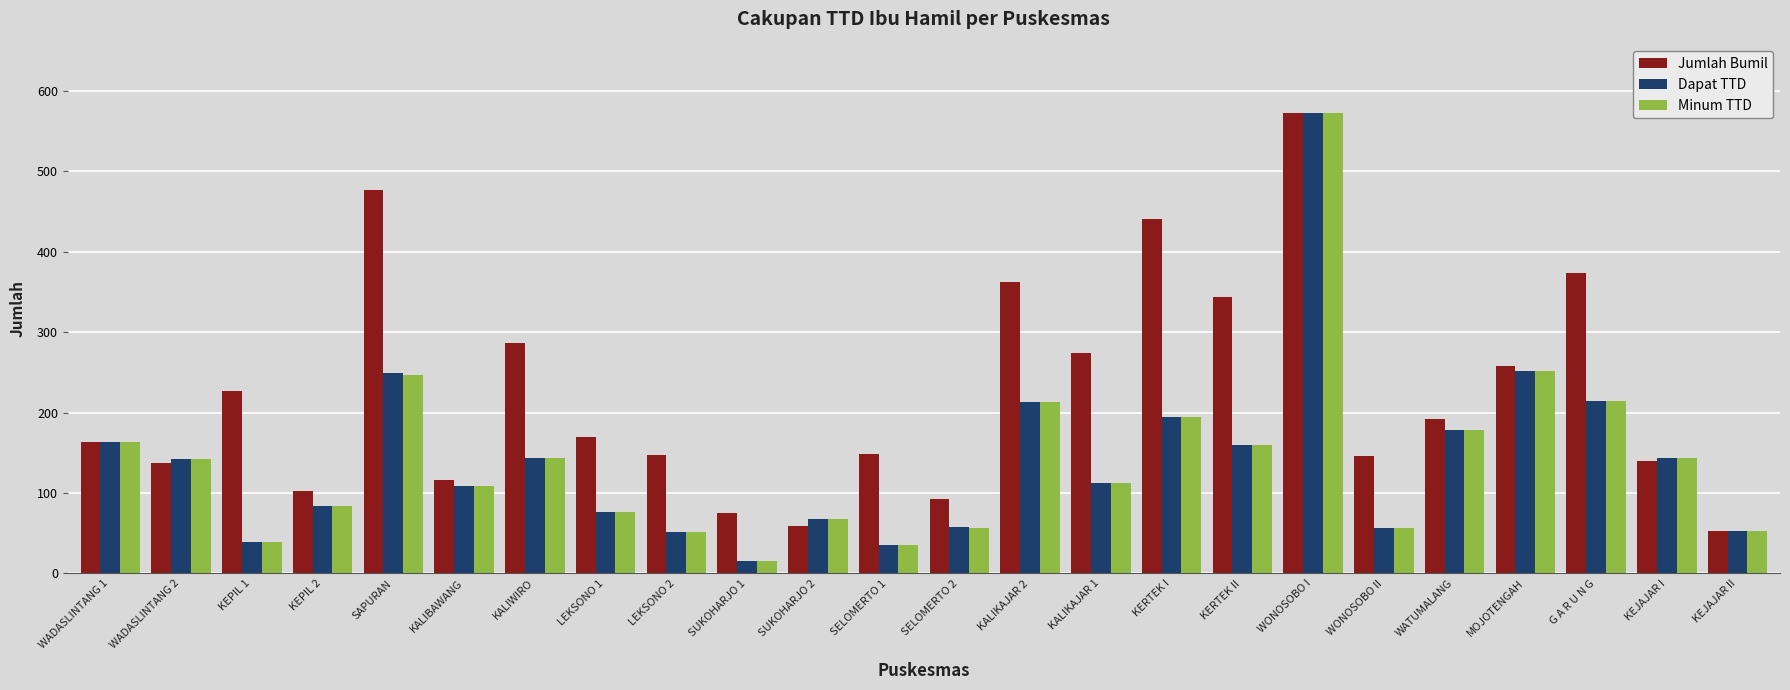

How many groups of bars are there?

24